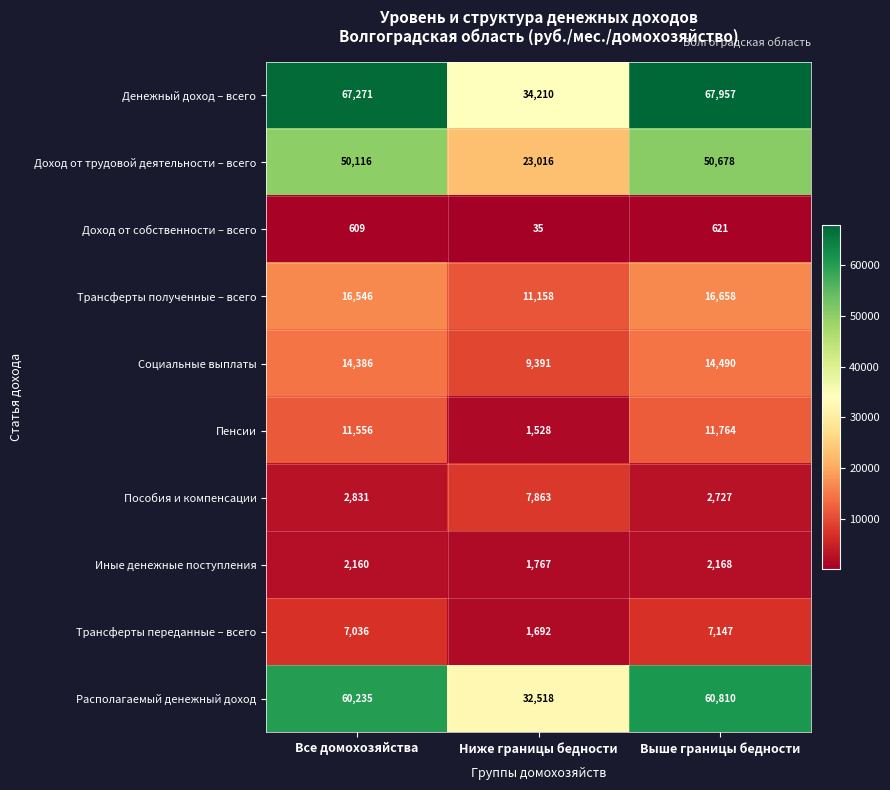

At which category is the sum across all series the highest?

Выше границы бедности